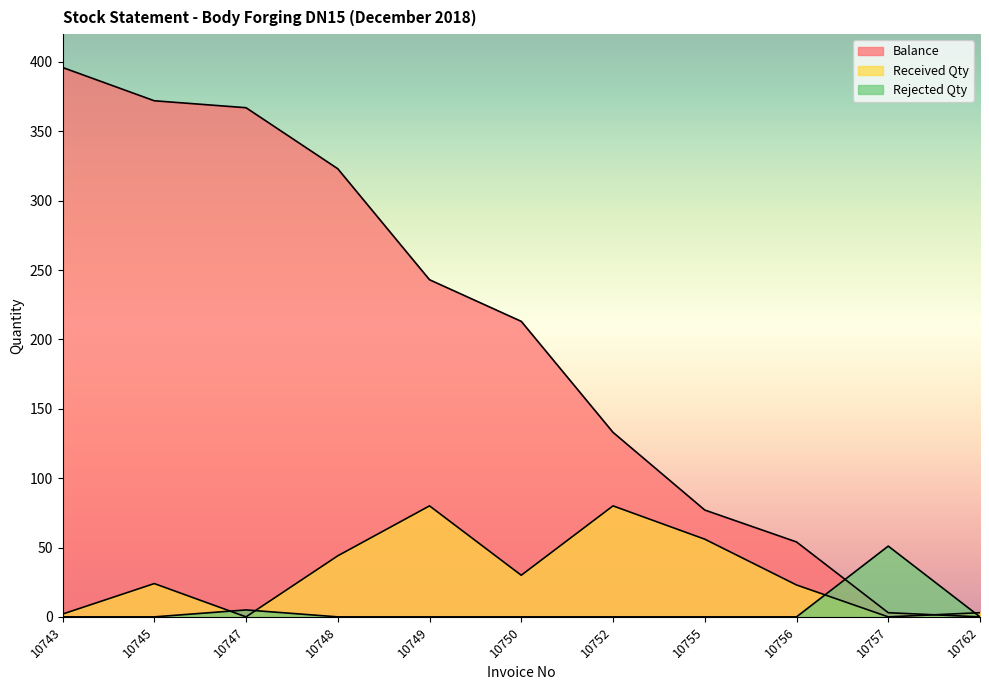

What is the value of the Received Qty point at the 2nd from the left?

24